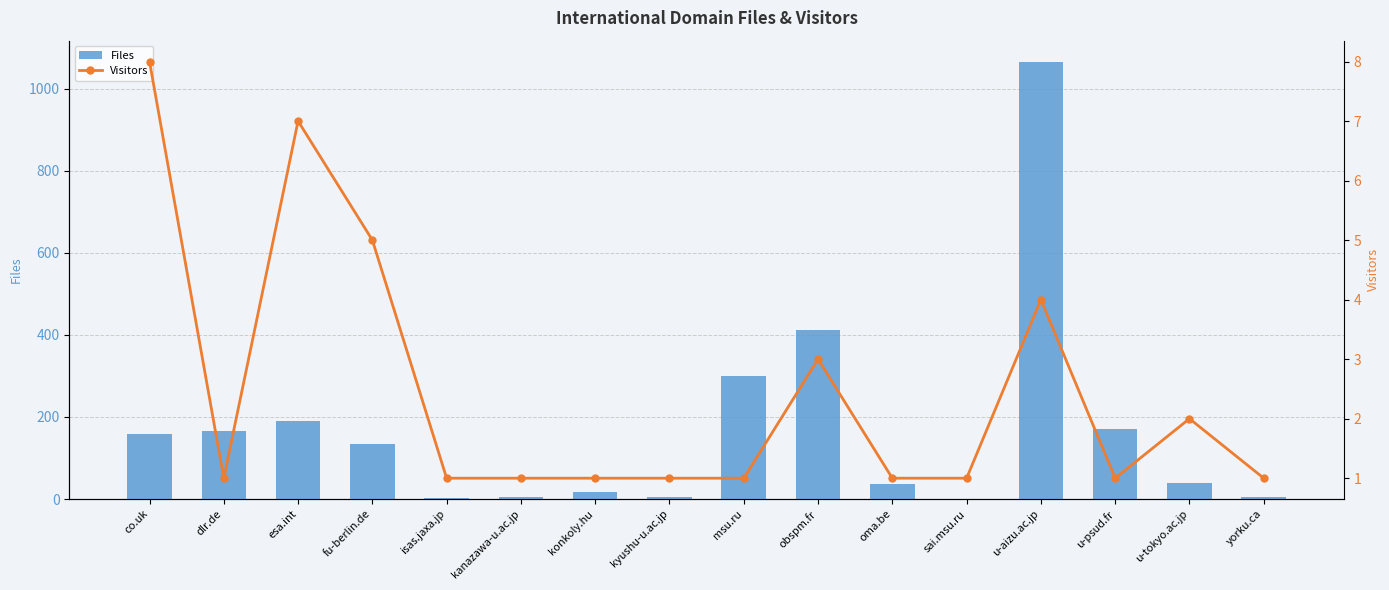

Rank the series by their maximum value, from lowest to highest.

Visitors, Files